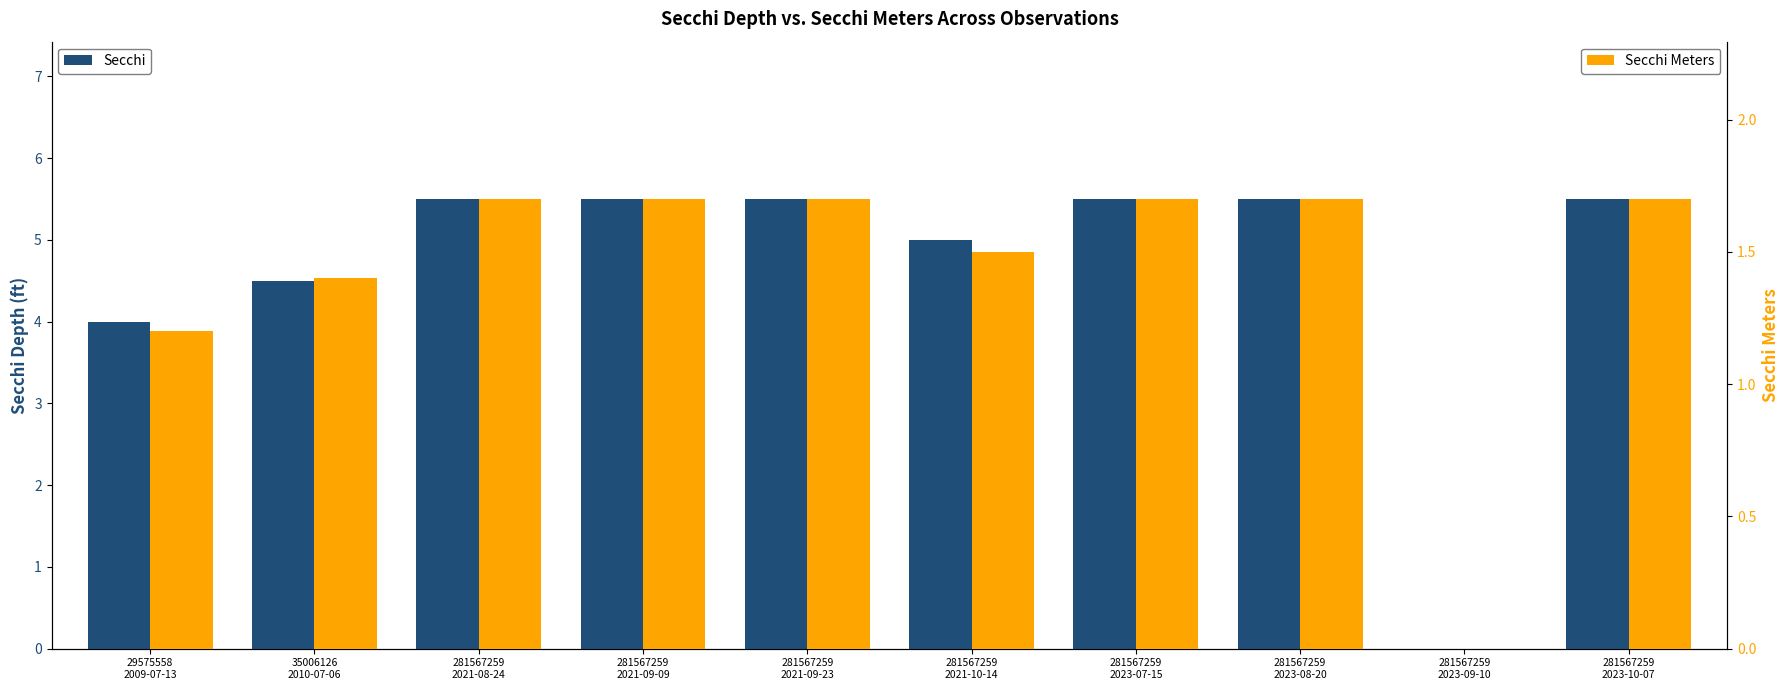

Where is Secchi nearest to the value 2?

29575558
2009-07-13